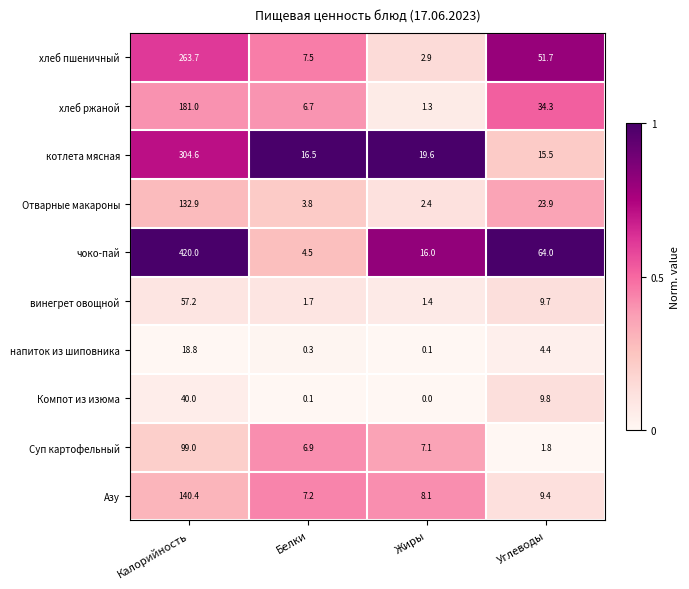

Which series has the largest total across all categories?

чоко-пай